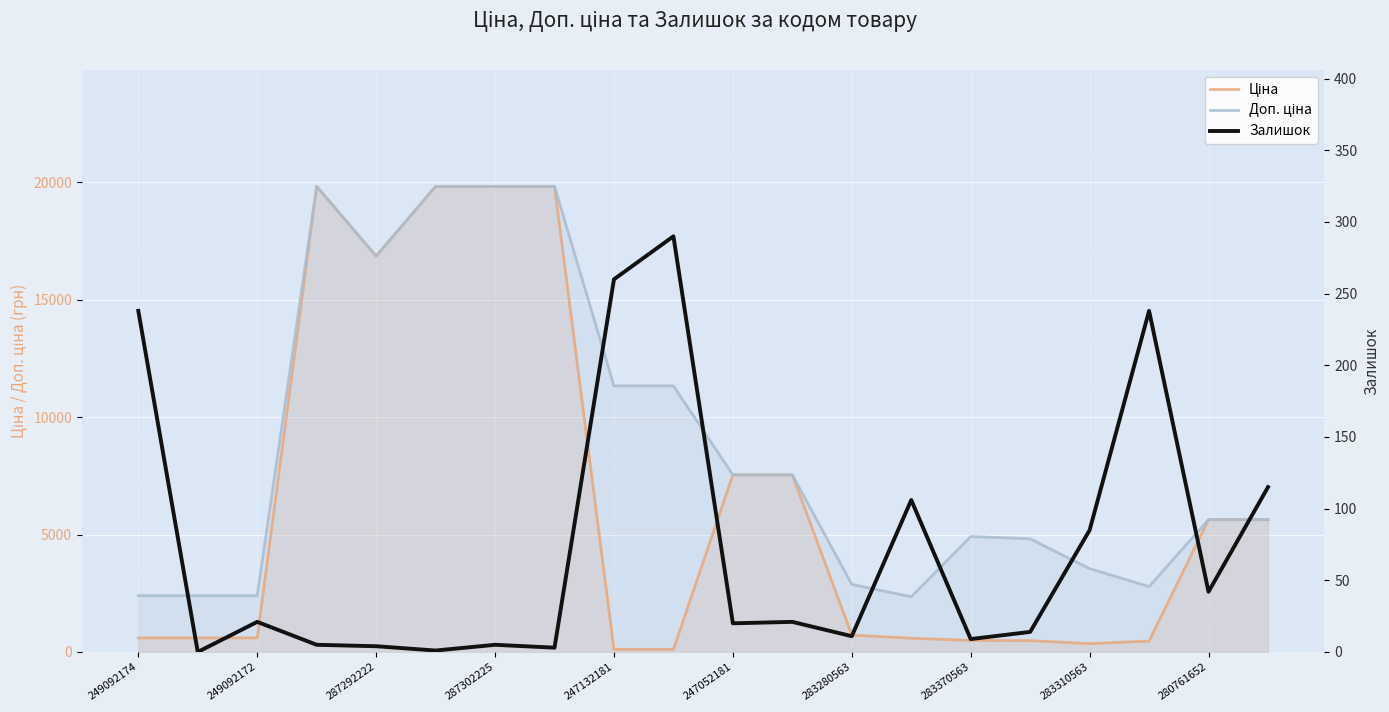

Count the number of data series in this chart.

3